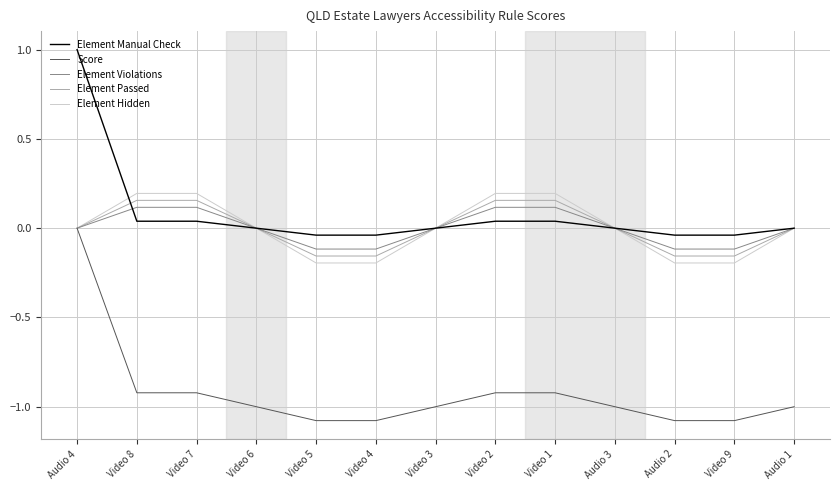

Which series has the largest total across all categories?

Element Manual Check